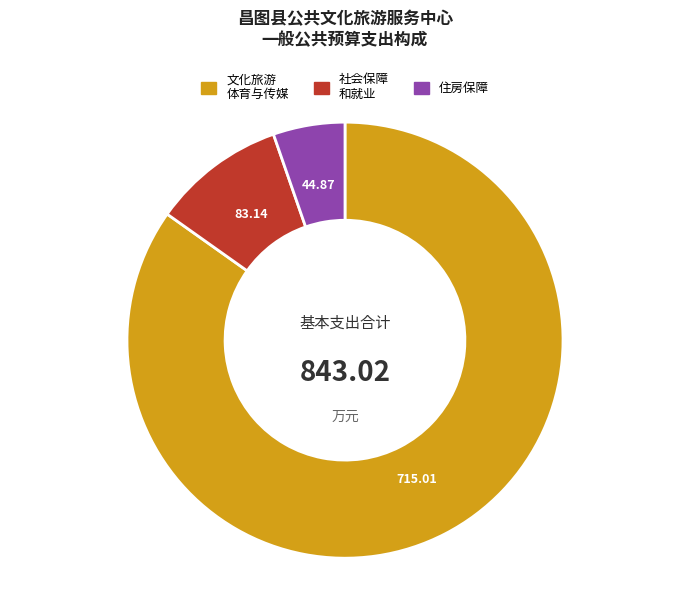

Does any single category account for the majority?

Yes